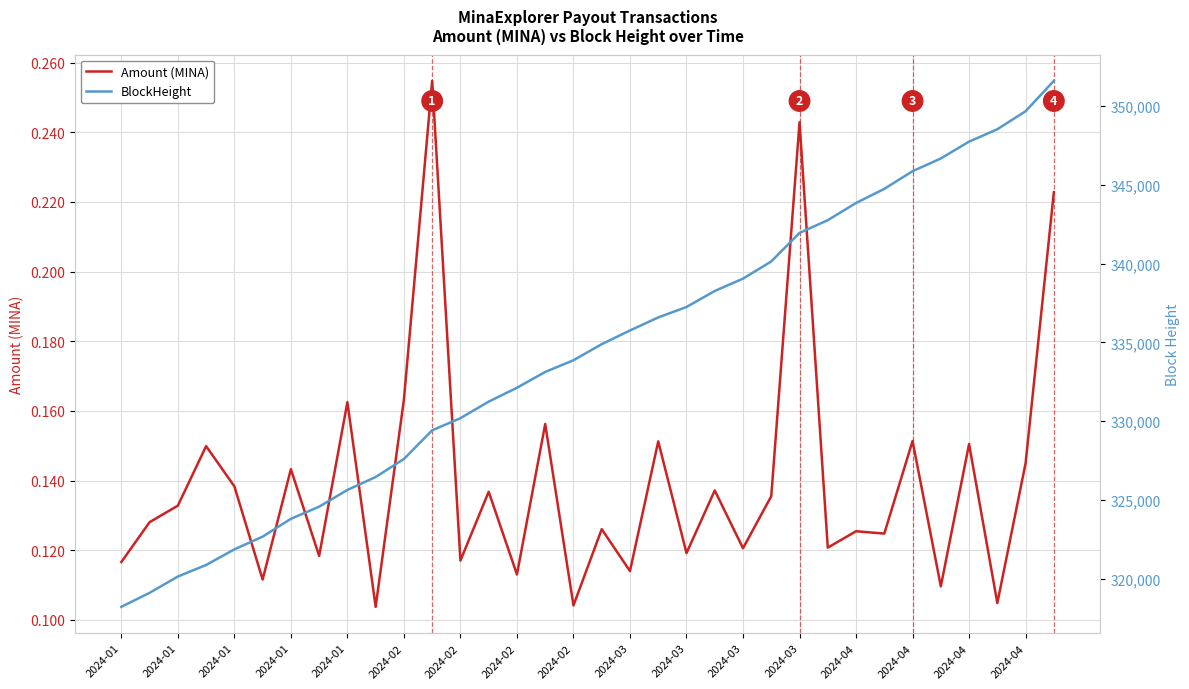

What is the difference between the BlockHeight values at 2024-01 and 2024-02?

3662.0